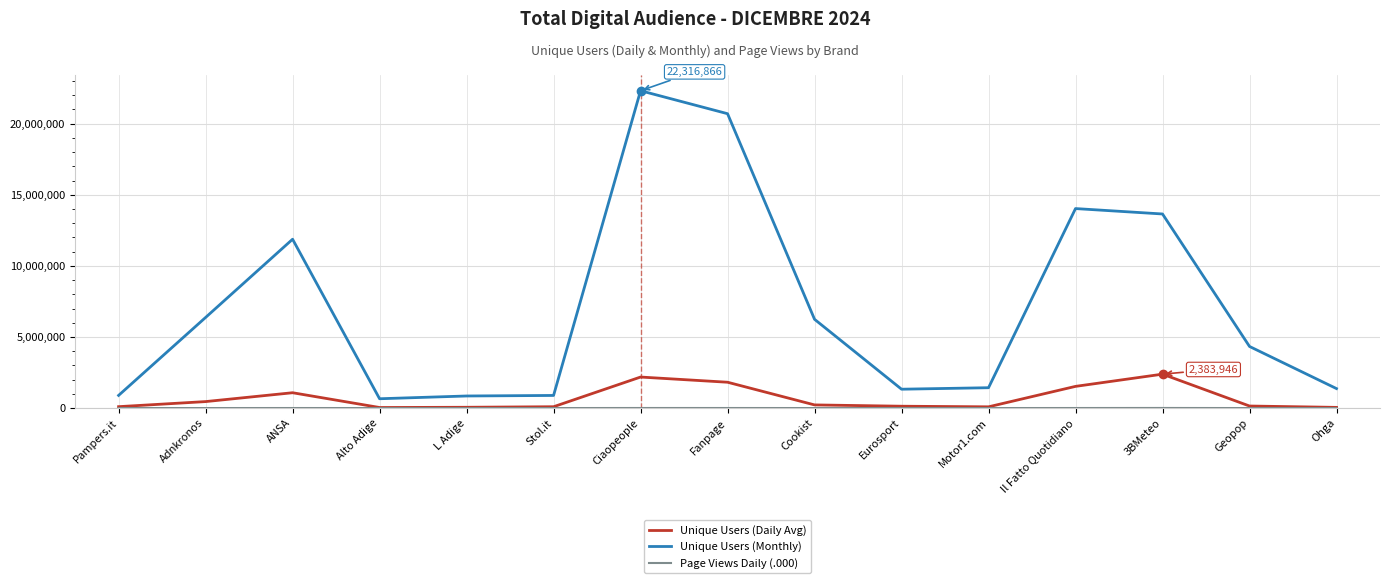

True or false: Unique Users (Monthly) has a value of 654719 at Alto Adige.

True